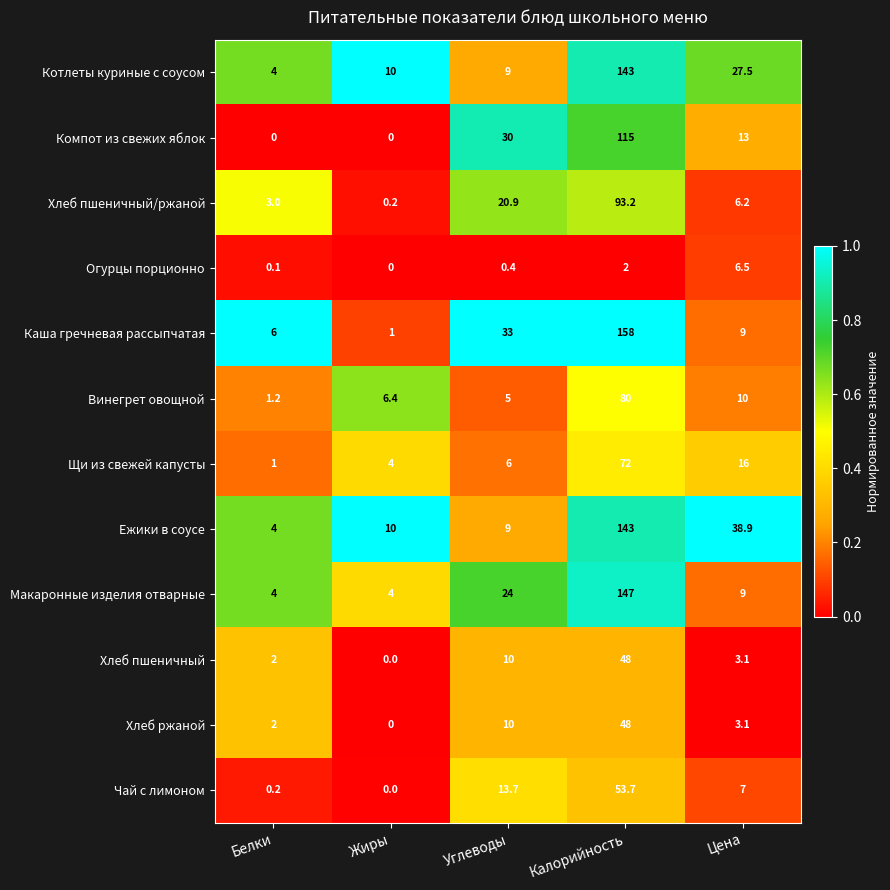

Is it true that Макаронные изделия отварные equals 4.0 at Жиры?

True